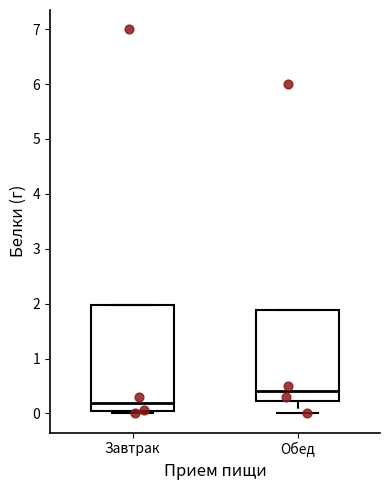

Comparing the boxes themselves (not the whiskers), which one is the tallest?

Завтрак